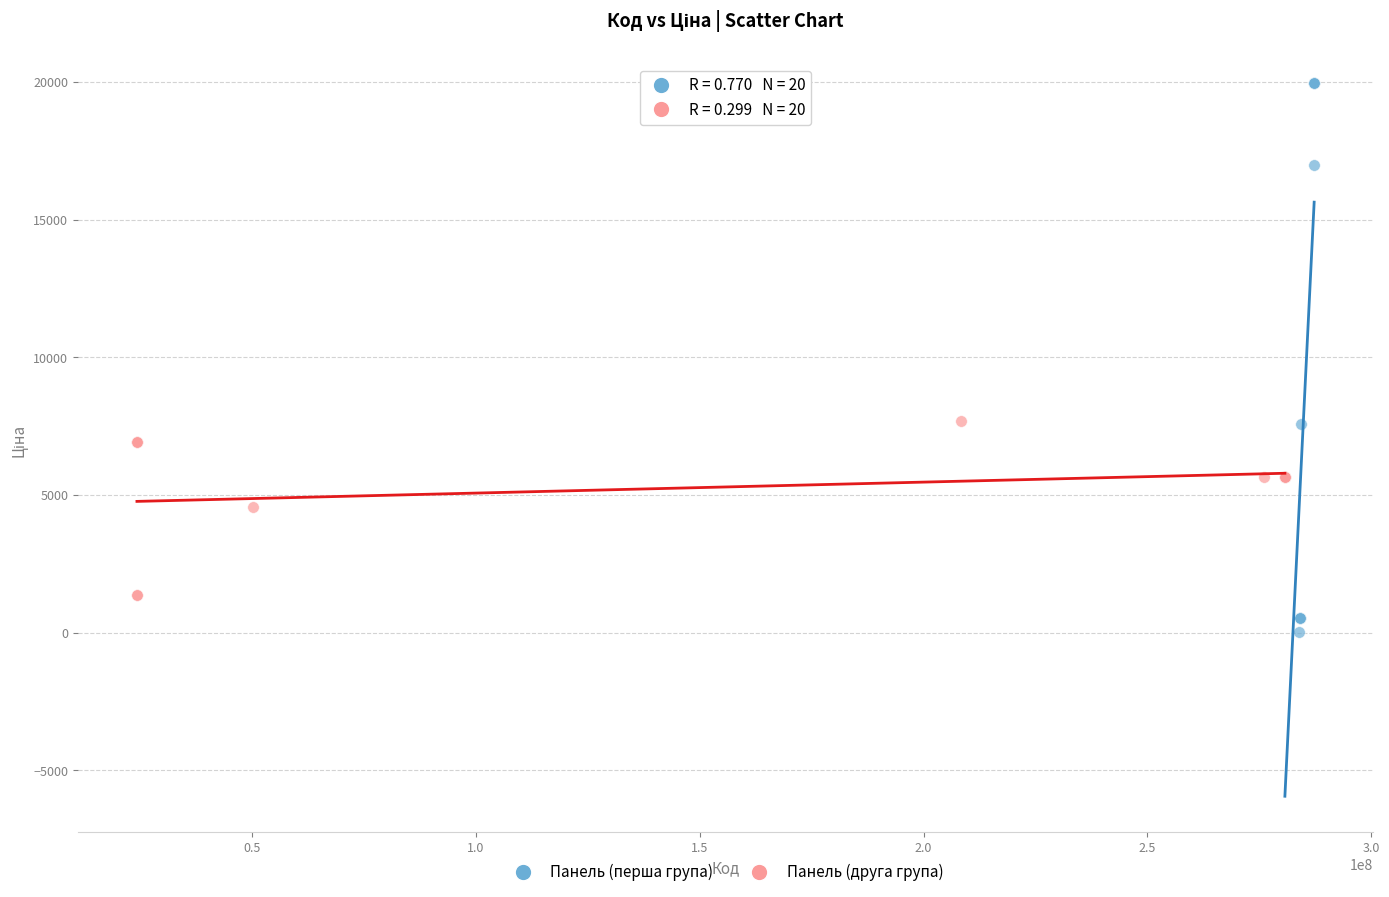

Which series reaches the minimum Y coordinate?

Панель (перша група)